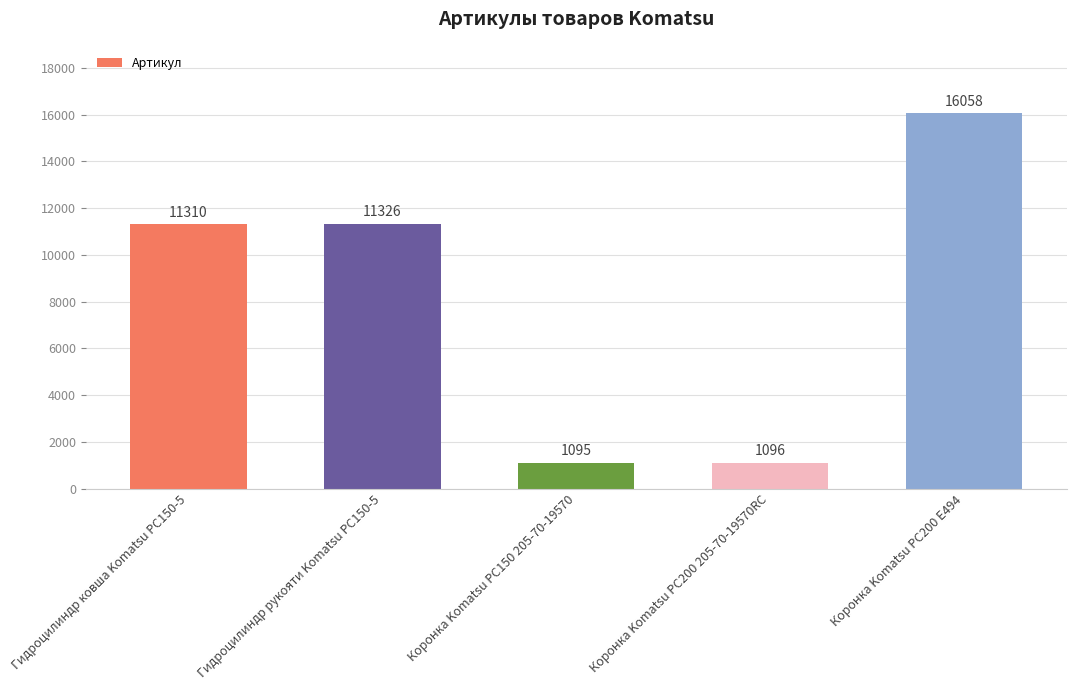

At which label is the value closest to 8576?

Гидроцилиндр ковша Komatsu PC150-5